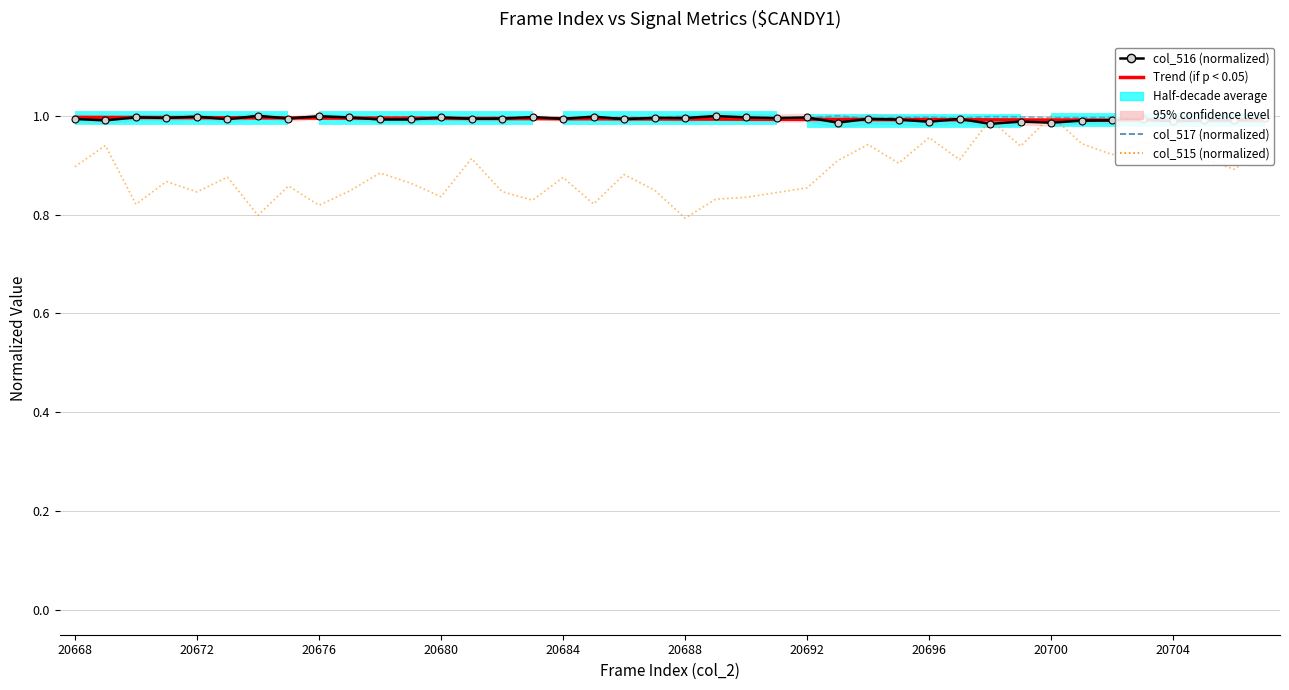

At how many categories does at least one series exceed 0?

40